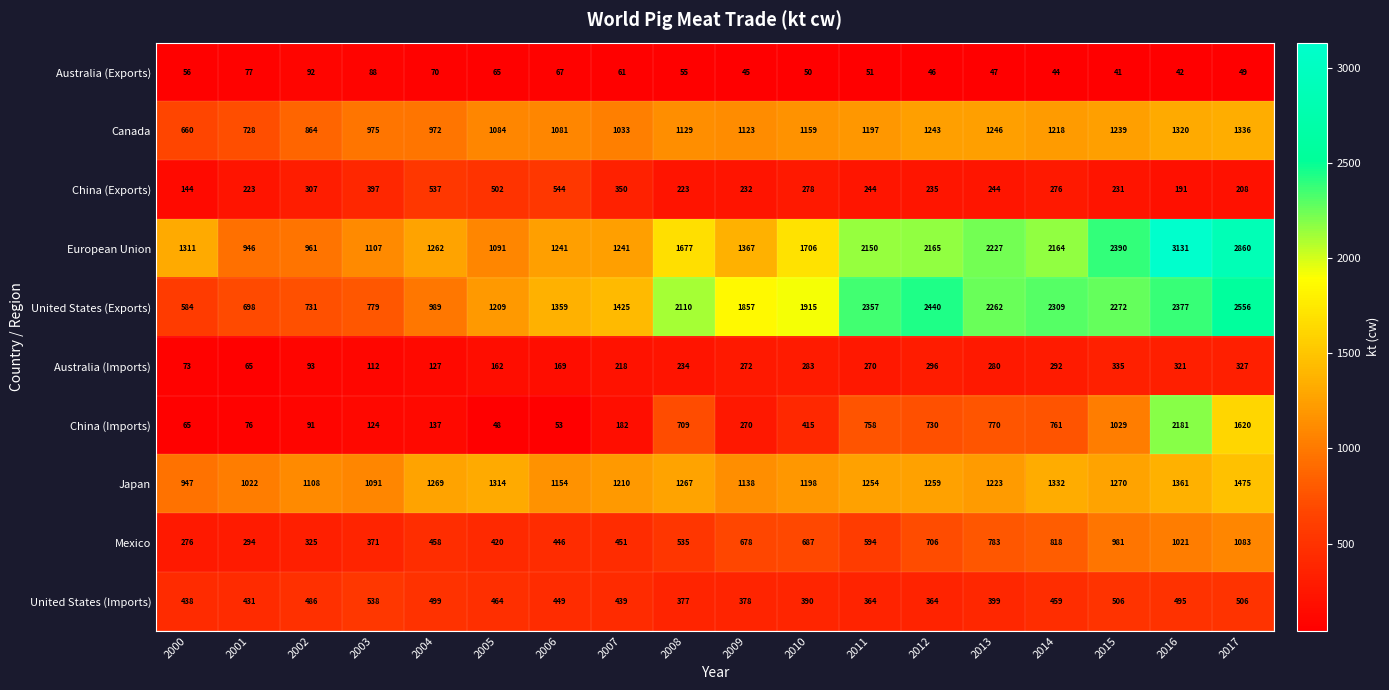

True or false: Australia (Exports) has a value of 92 at 2002.

True